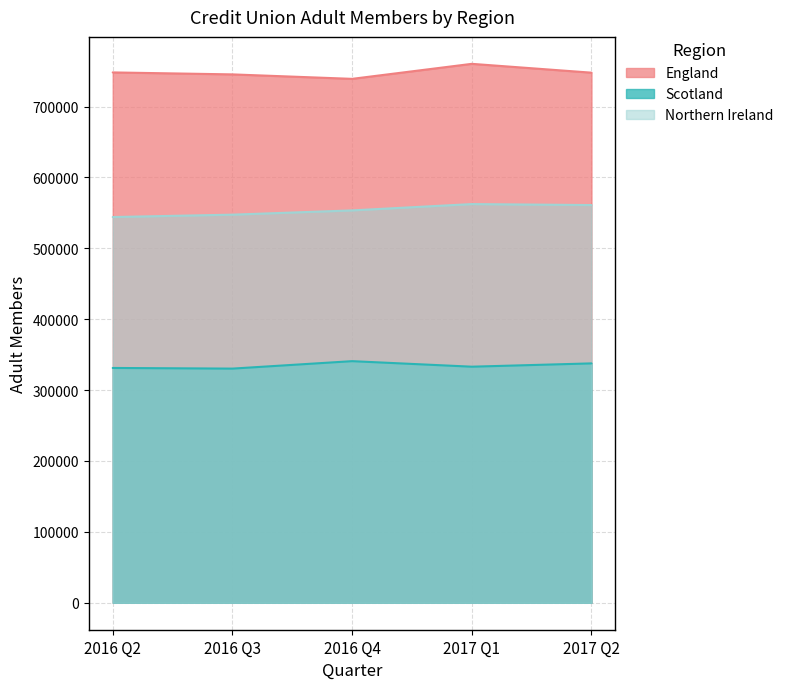

What is the difference between the maximum and minimum values in the England series?

21182